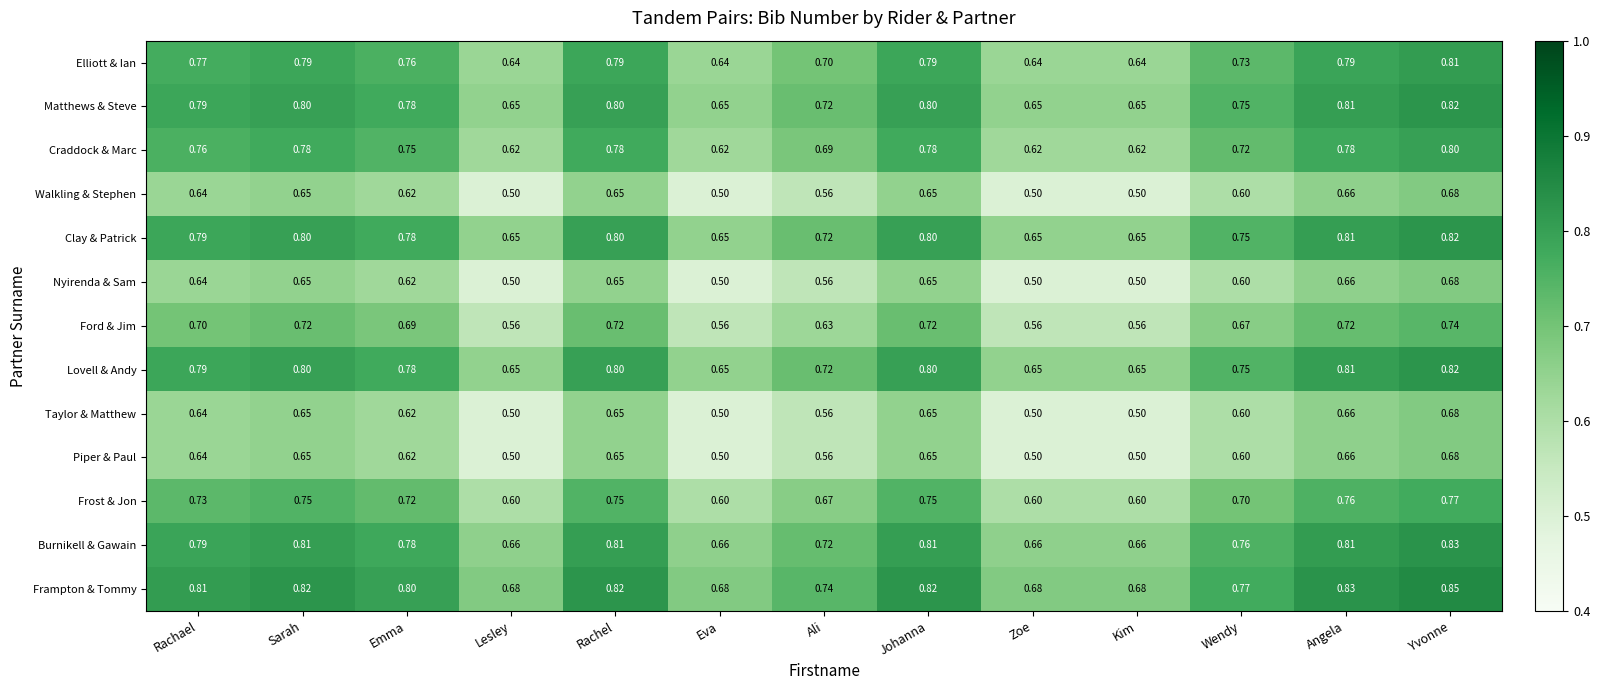

Is the value of Elliott & Ian at Sarah greater than the value of Burnikell & Gawain at Sarah?

No